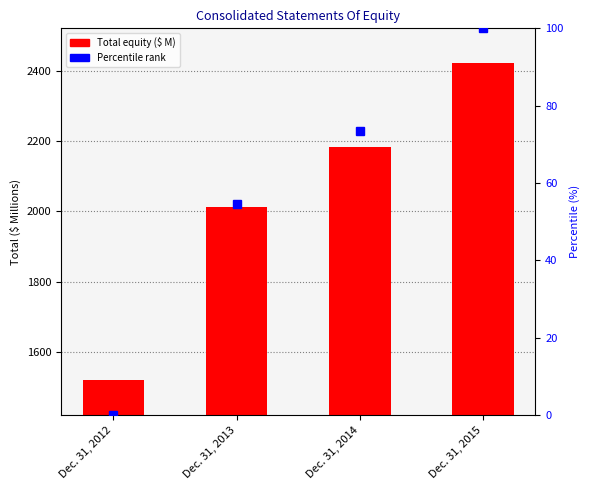

What is the average value?

2034